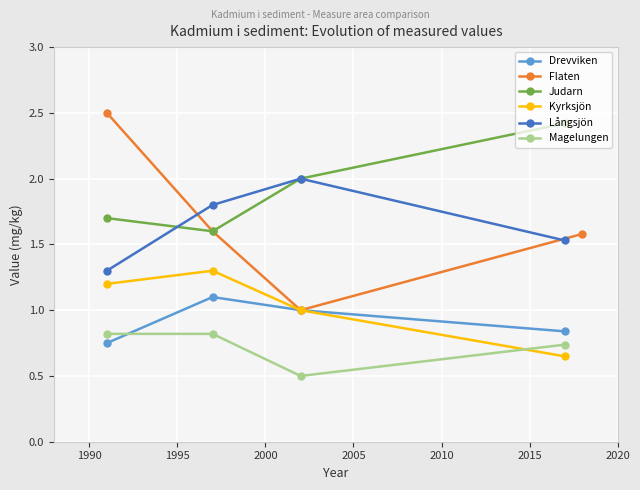

Which series has the largest total across all categories?

Judarn